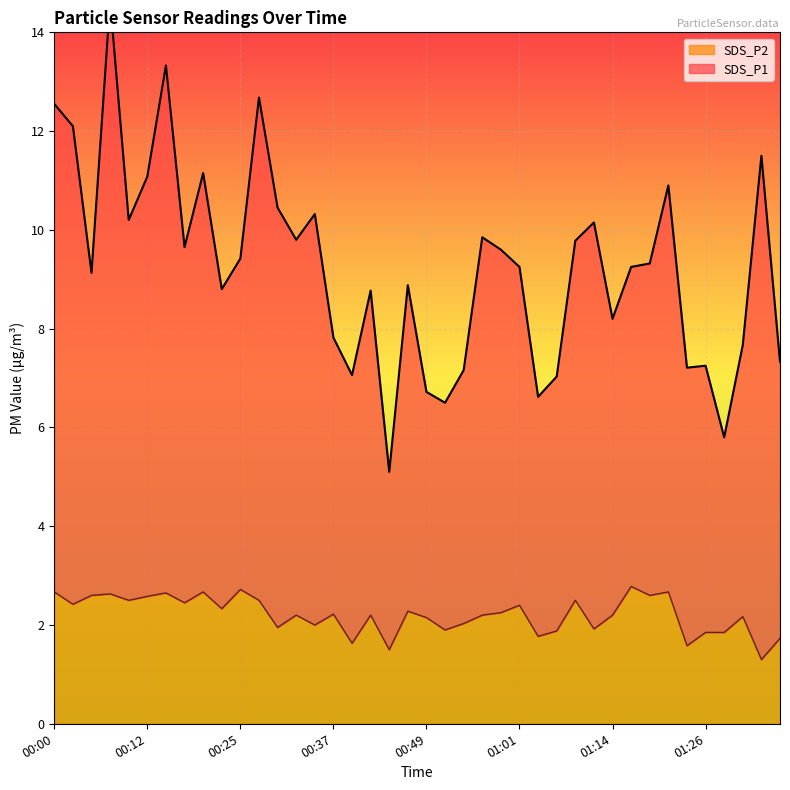

What is the sum of all SDS_P1 values?

370.0